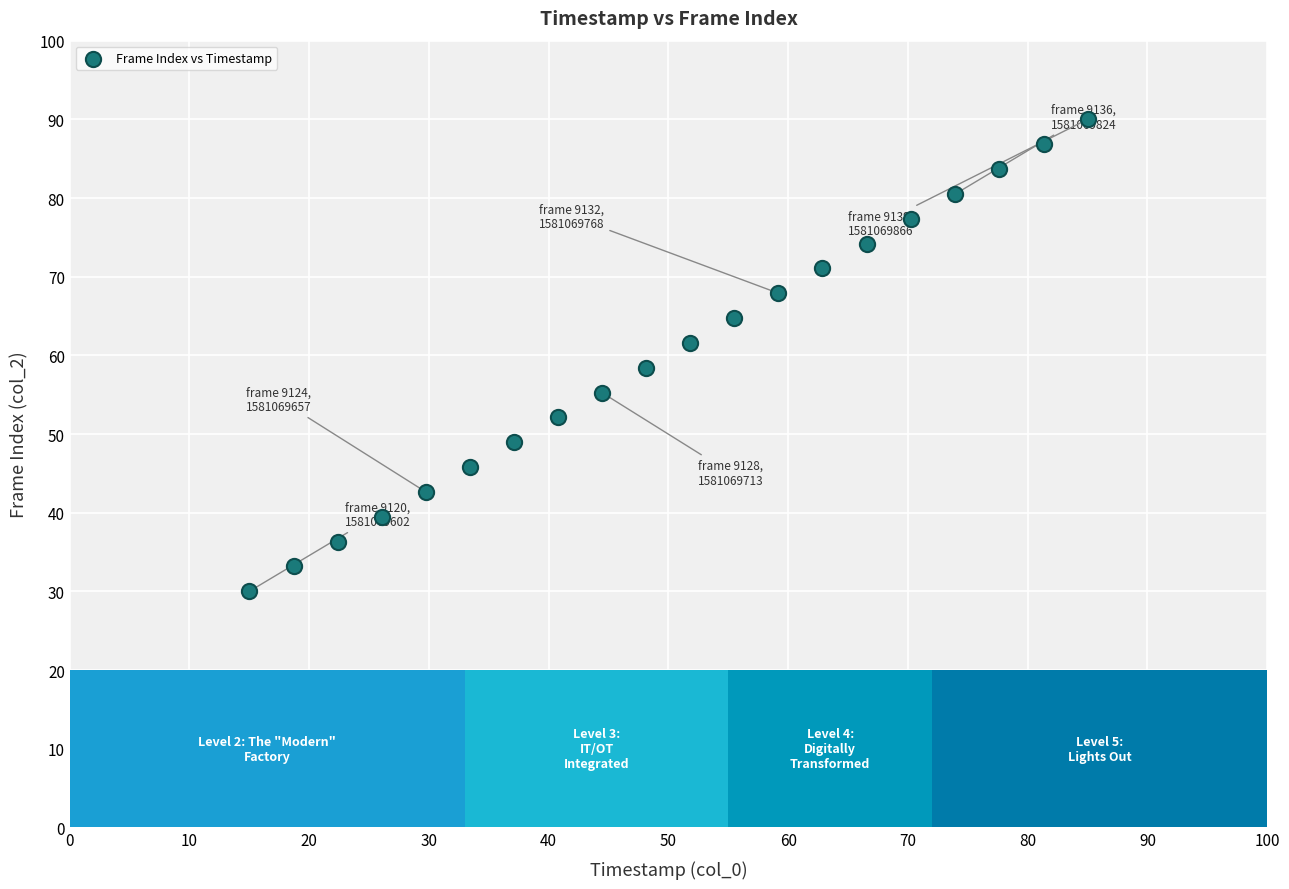

What is the range of X values (max minus min)?

70.0